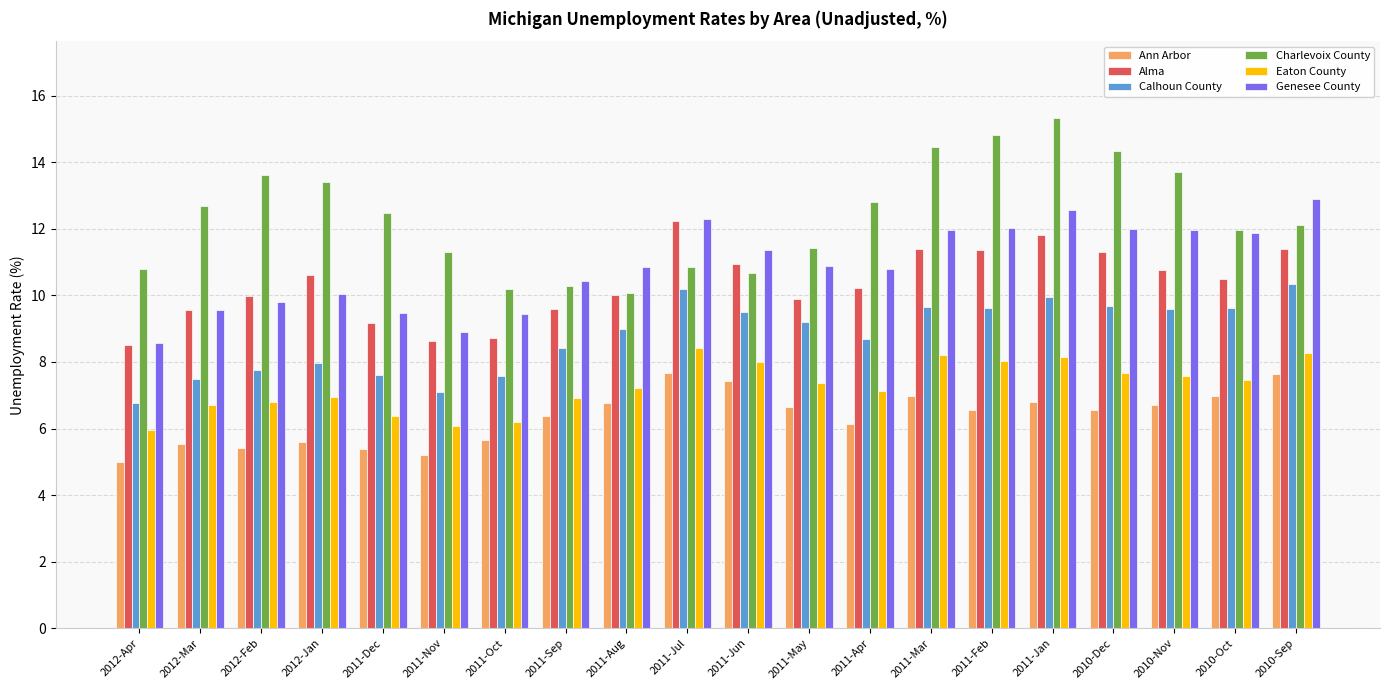

How many bars are there in each group?

6